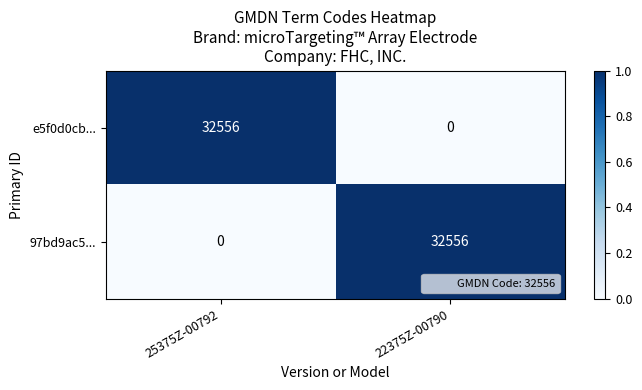

What is the total value across all series at 22375Z-00790?

32556